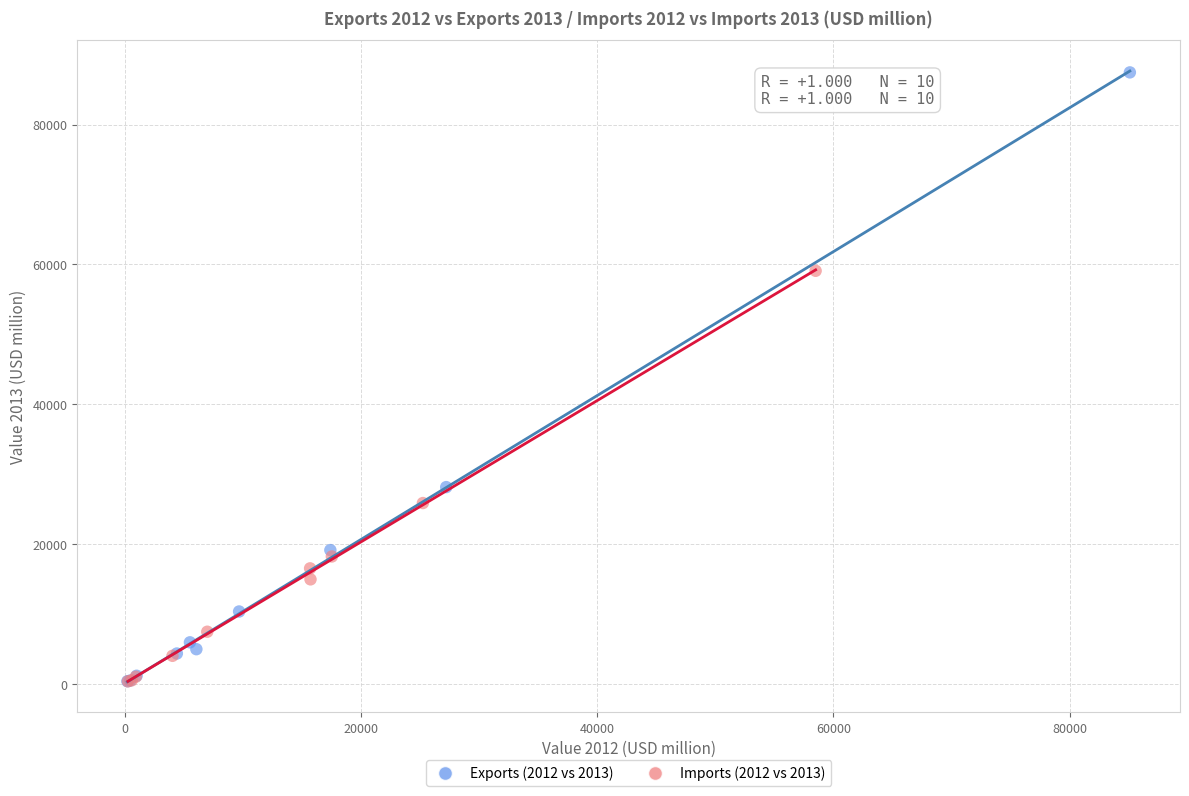

Which series has the widest spread of Y values?

Exports (2012 vs 2013)